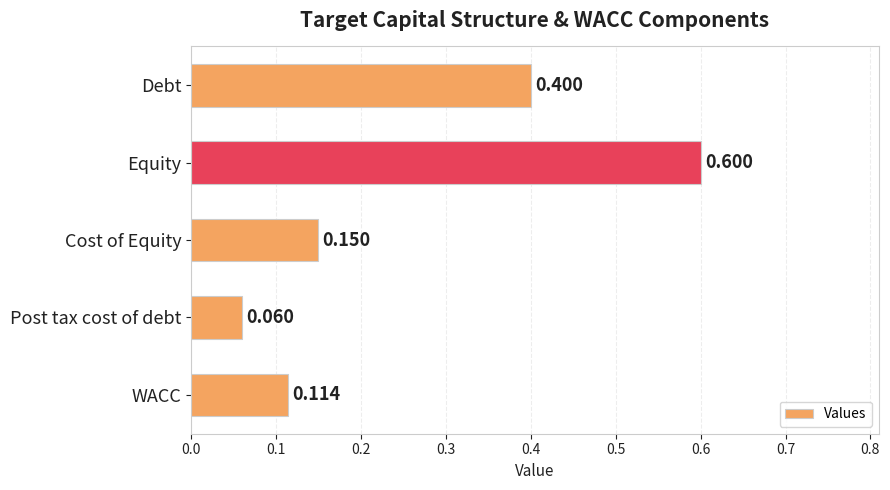

At which label is the value closest to 0?

Post tax cost of debt